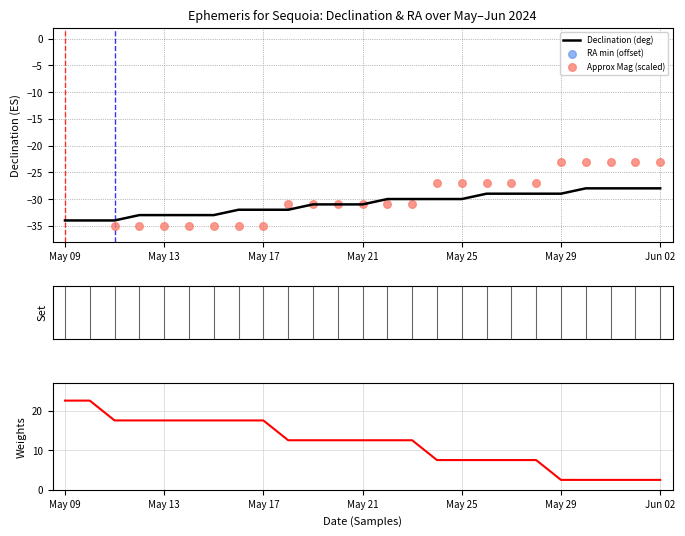

What is the lowest value of the Declination (deg) series?

-34